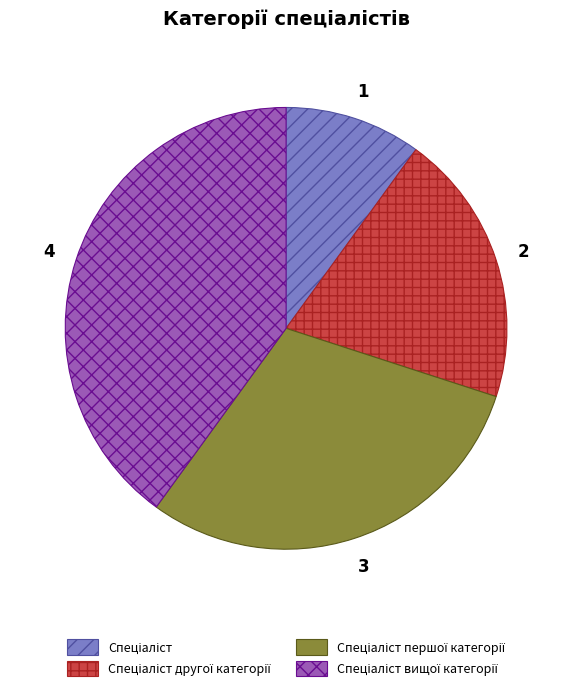

How many slices are in this pie chart?

4